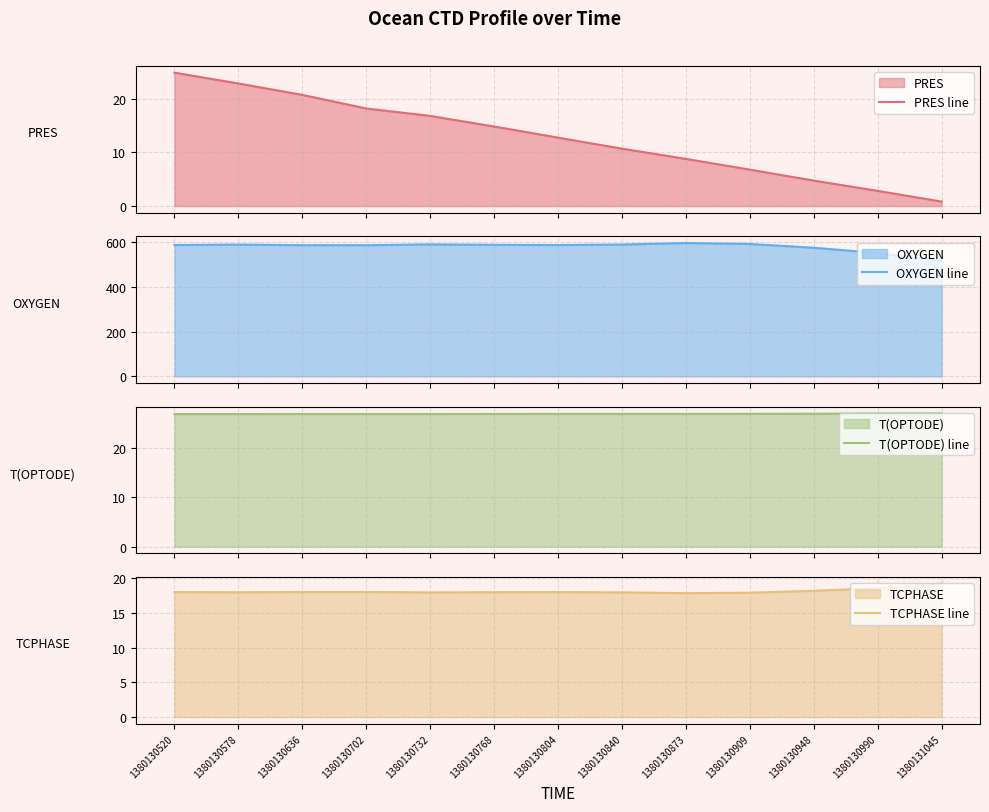

Between 1380130873 and 1380130948, which series saw the biggest shift?

OXYGEN line